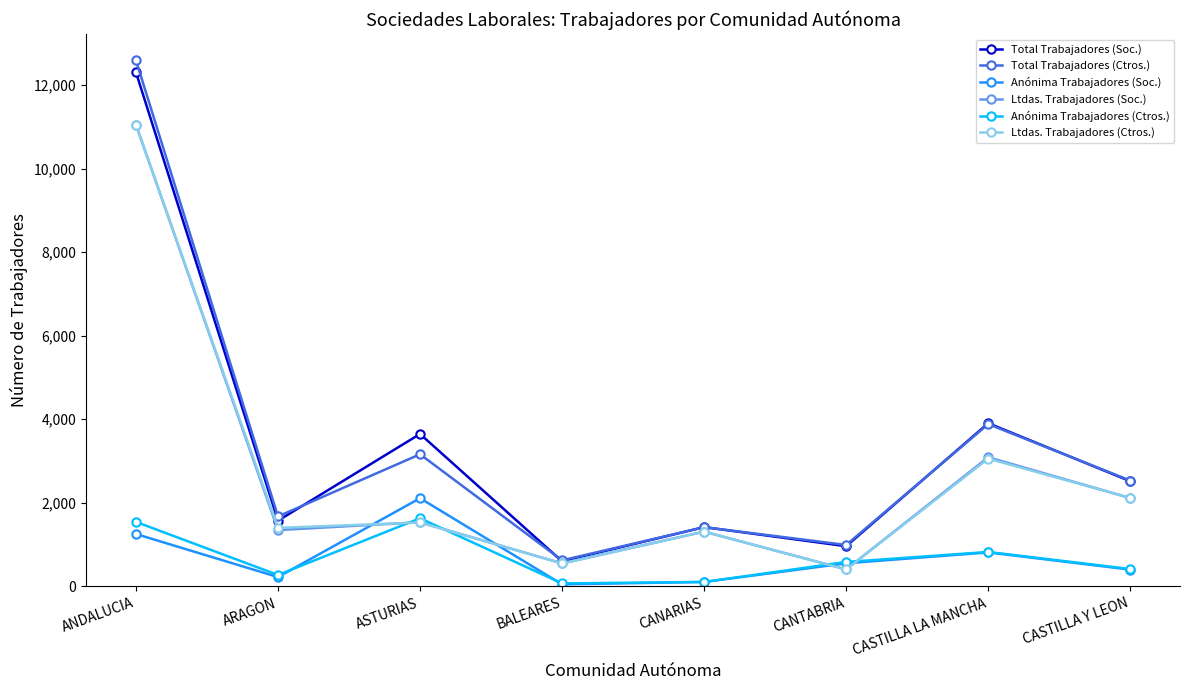

What is the value of the Ltdas. Trabajadores (Soc.) point at the 3rd from the left?

1537